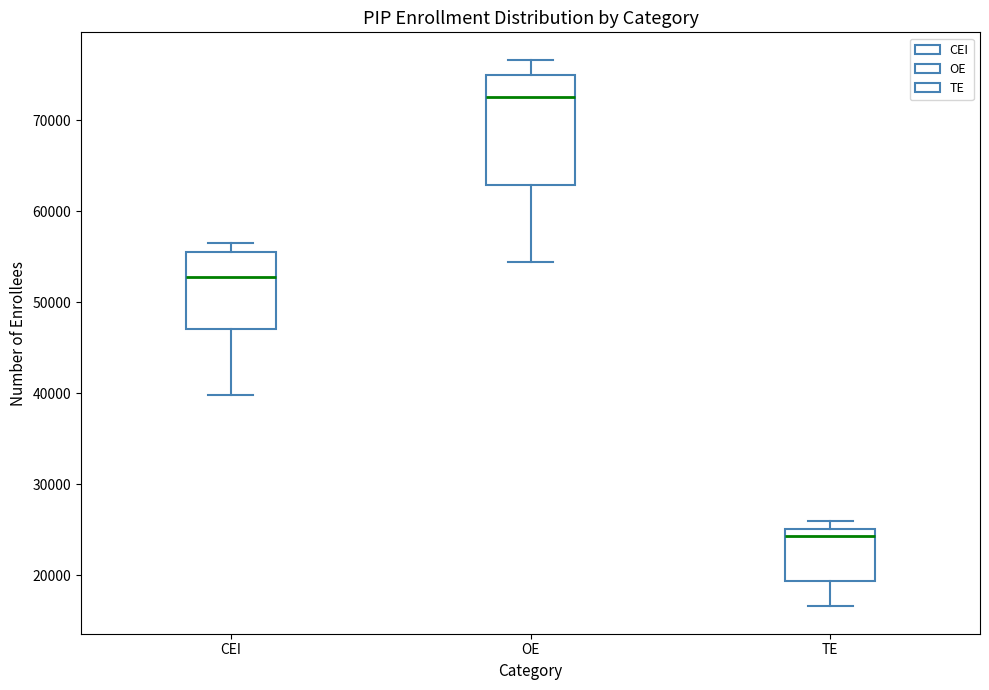

Which box's median line is the highest?

OE